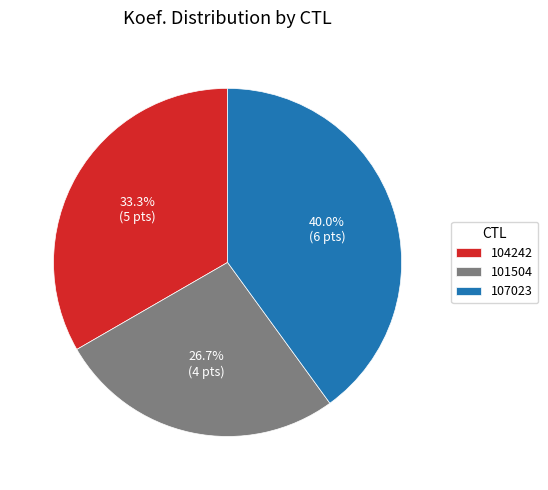

Is it true that 101504 is 27% of the pie?

True